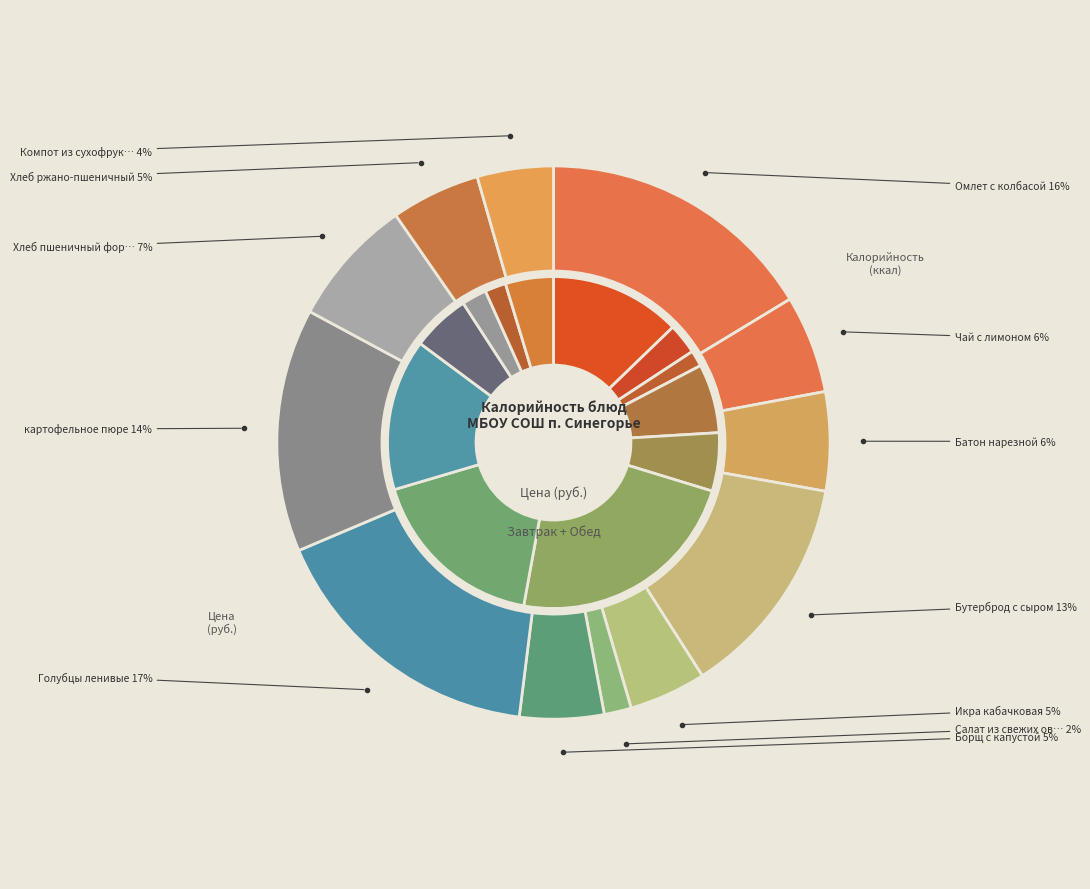

What is the change in value from Омлет с колбасой to Икра кабачковая?

-186.0